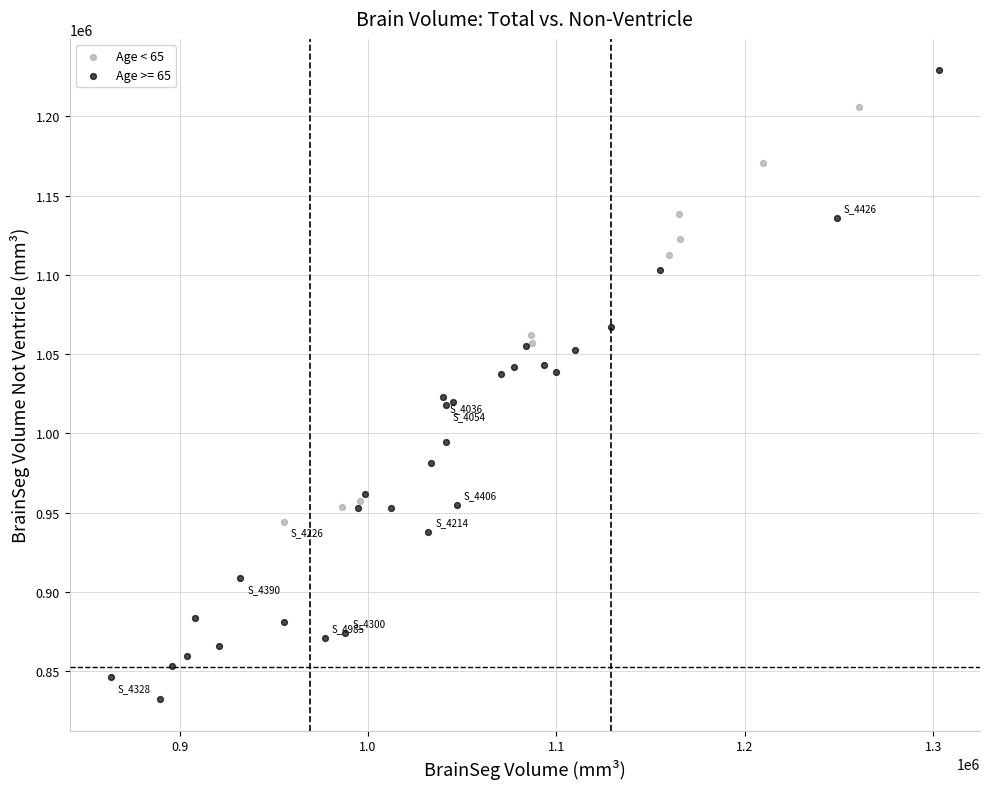

Which series reaches the maximum Y coordinate?

Age >= 65